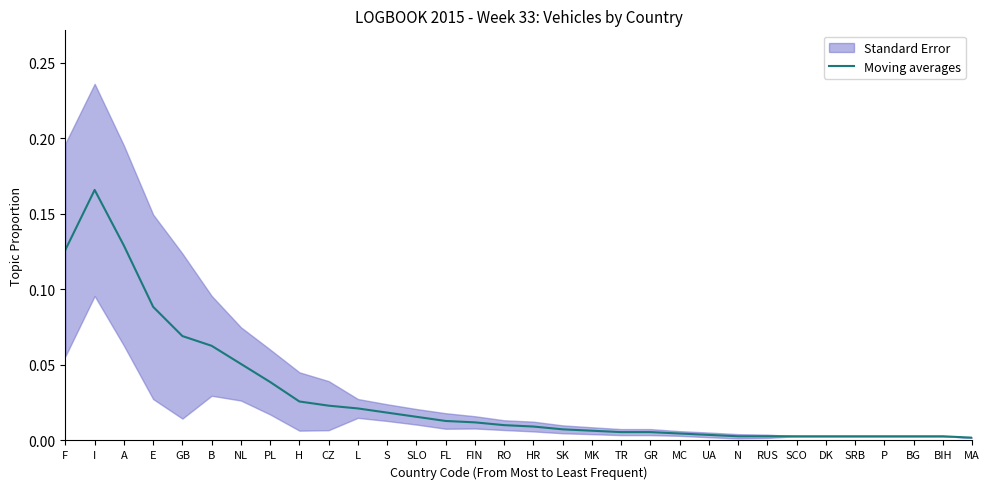

List the labels in order of value, smallest first.

MA, N, RUS, SCO, DK, SRB, P, BG, BIH, UA, MC, TR, GR, MK, SK, HR, RO, FIN, FL, SLO, S, L, CZ, H, PL, NL, B, GB, E, F, A, I